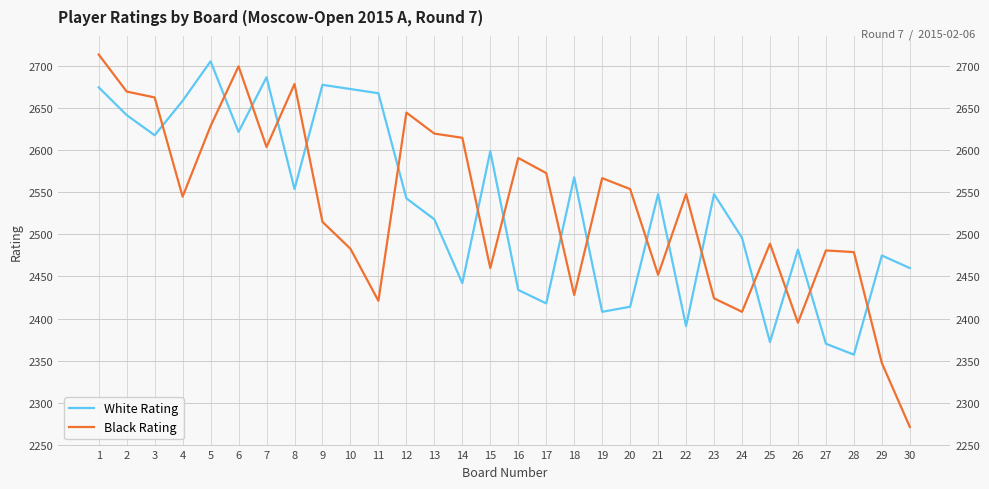

Does the chart have visible grid lines?

Yes